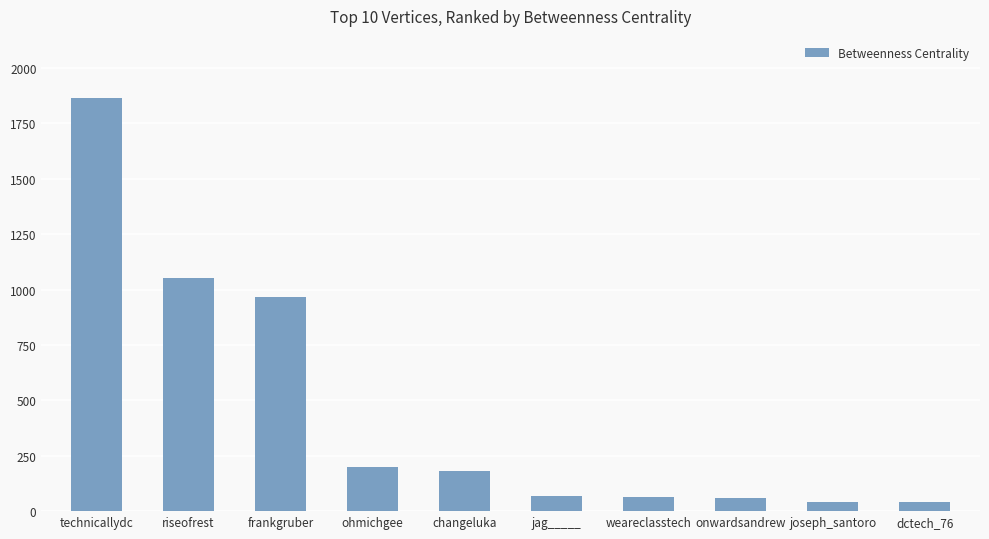

What is the difference between the second highest and second lowest values?

1010.8